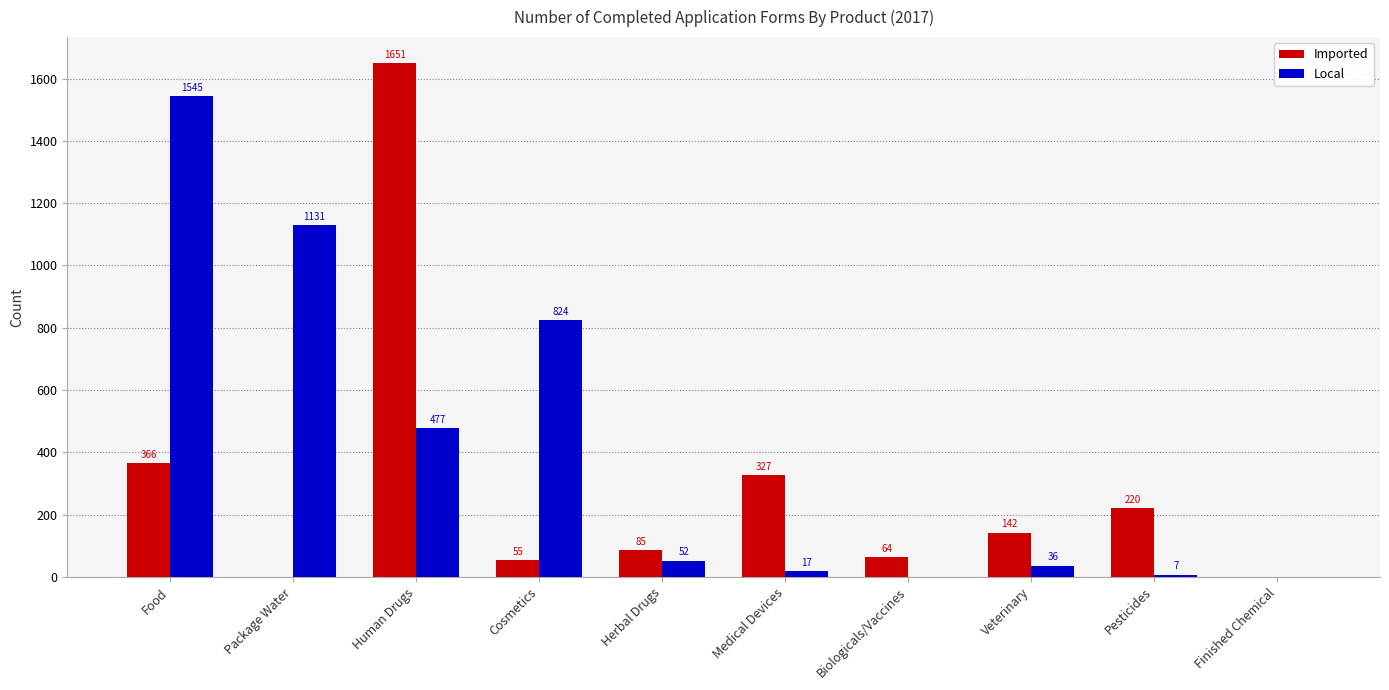

The Local series shows 824 at Cosmetics. True or false?

True